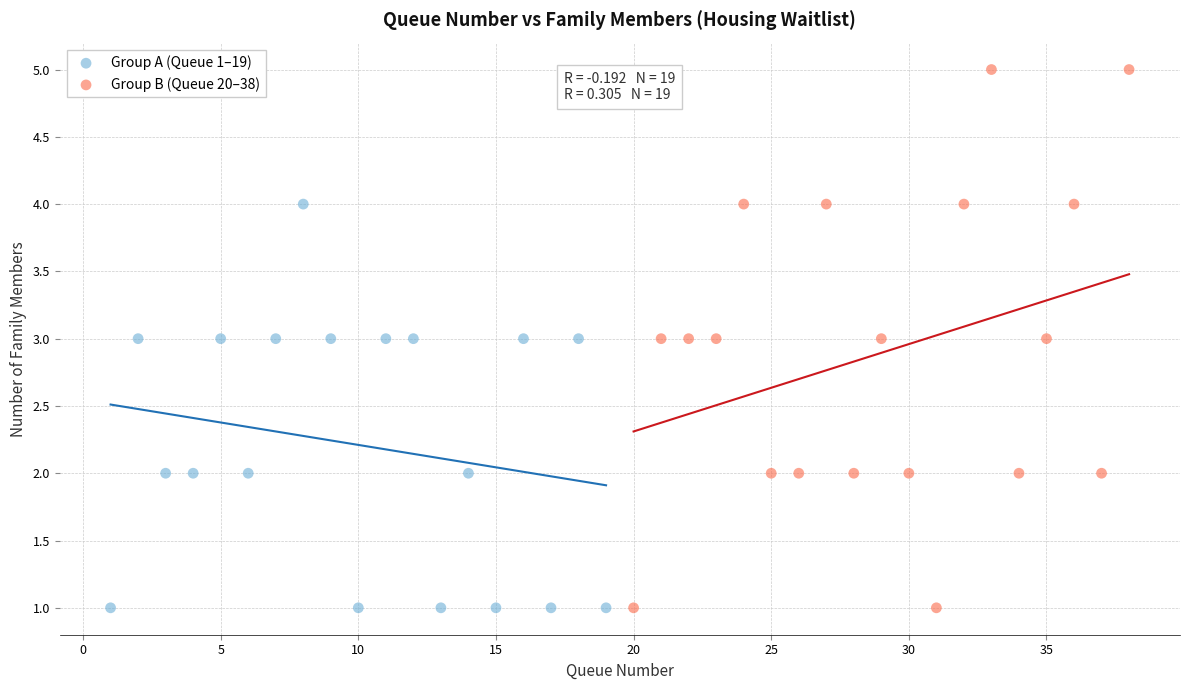

Which series has the largest Y range (max minus min)?

Group B (Queue 20–38)